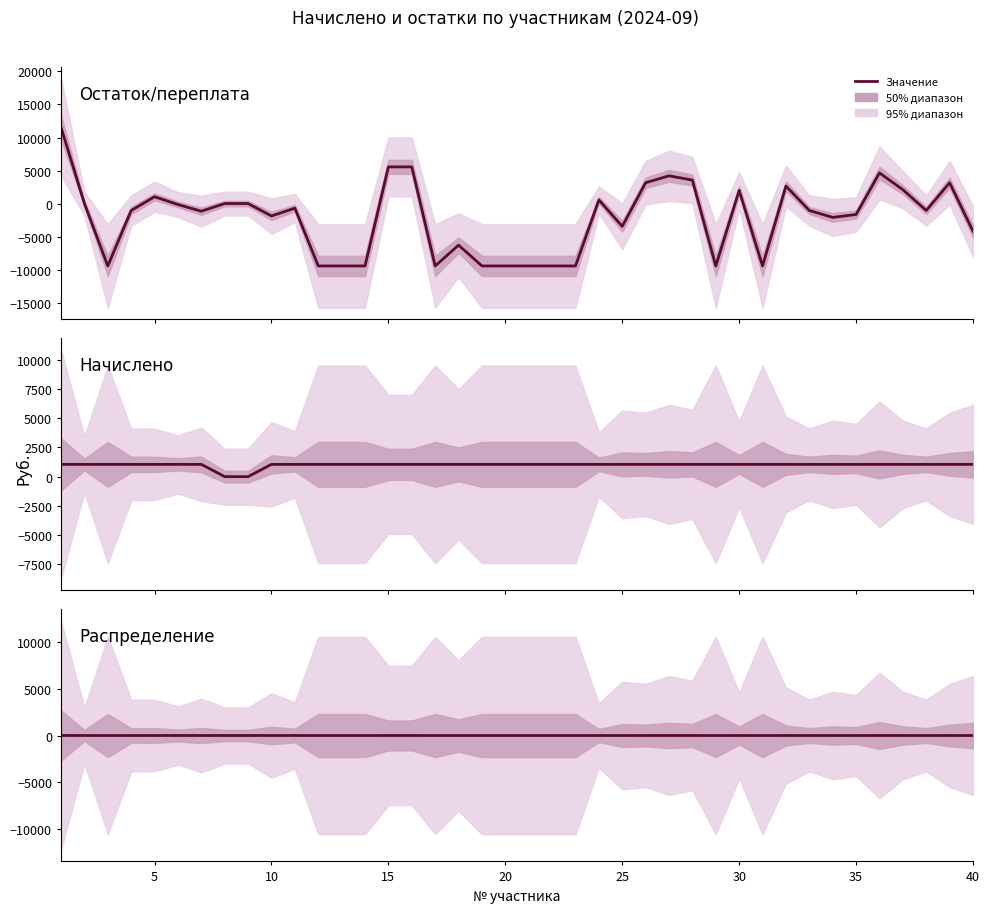

How many times do Начислено and Остаток/переплата cross each other?

13